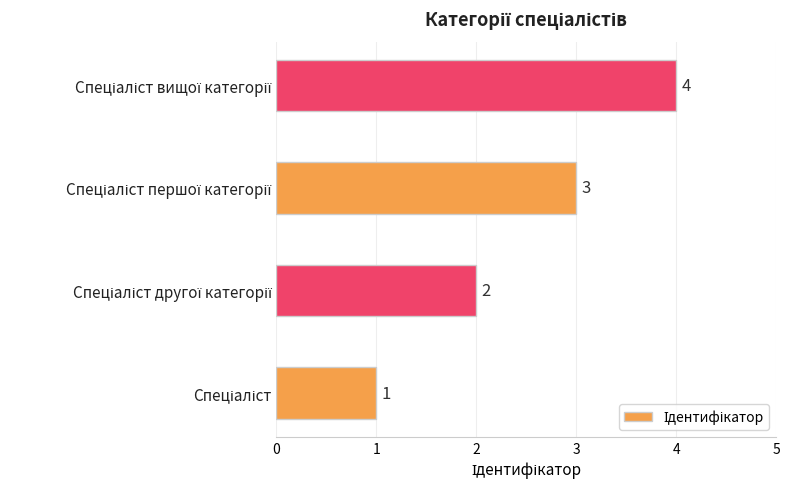

Count the values in the range 2 to 4.

3